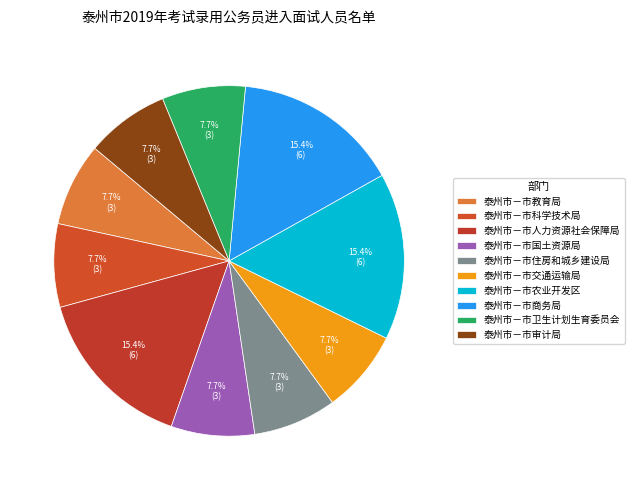

What percentage is the 泰州市－市农业开发区 slice, to the nearest percent?

15%